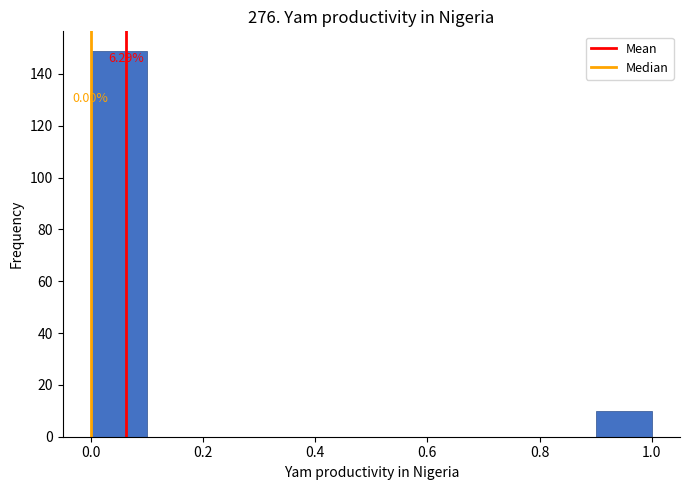

Which range on the x-axis has the tallest bar?

0.0 to 0.1